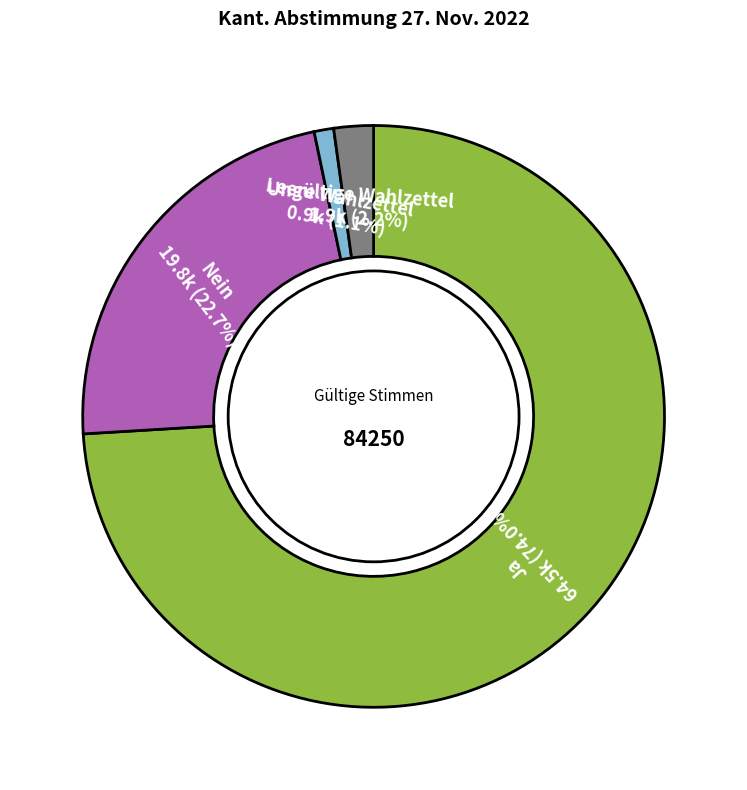

To the nearest percent, what portion does Ungültige Wahlzettel represent?

2%